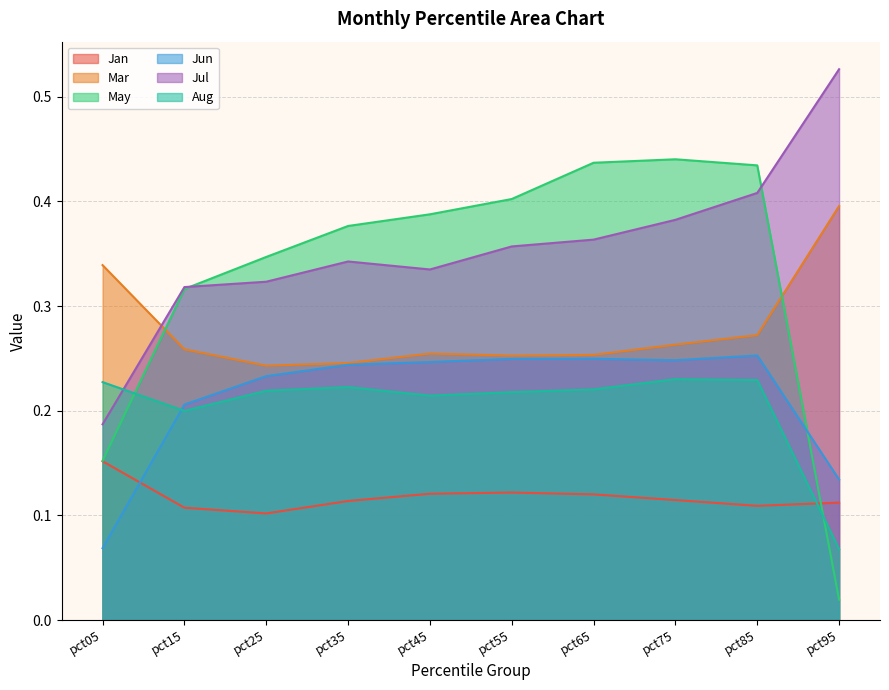

At which category is the sum across all series the highest?

pct85